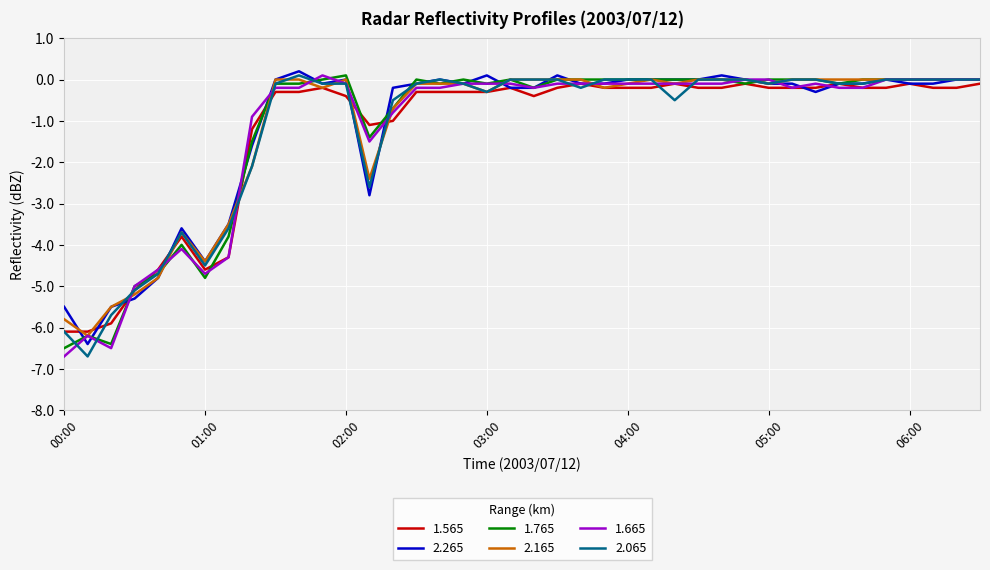

What are all the series names shown in the legend?

1.565, 2.265, 1.765, 2.165, 1.665, 2.065